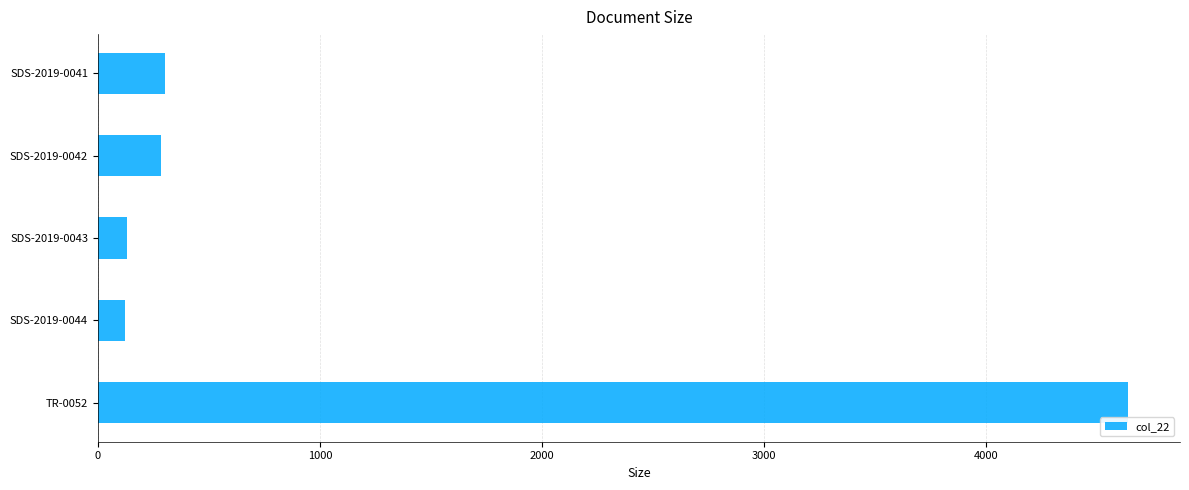

Which label corresponds to the largest value in the chart?

TR-0052